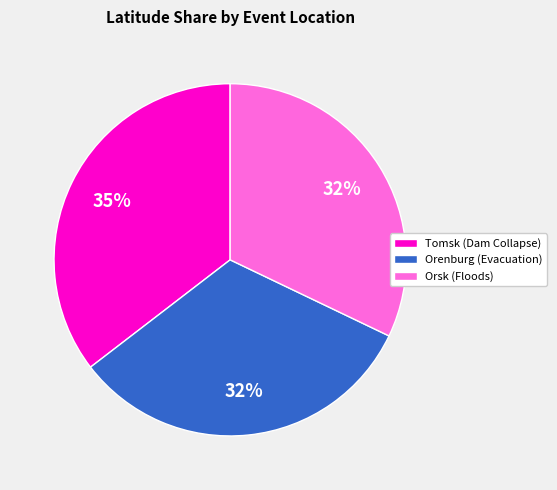

Is there a majority slice in this chart?

No